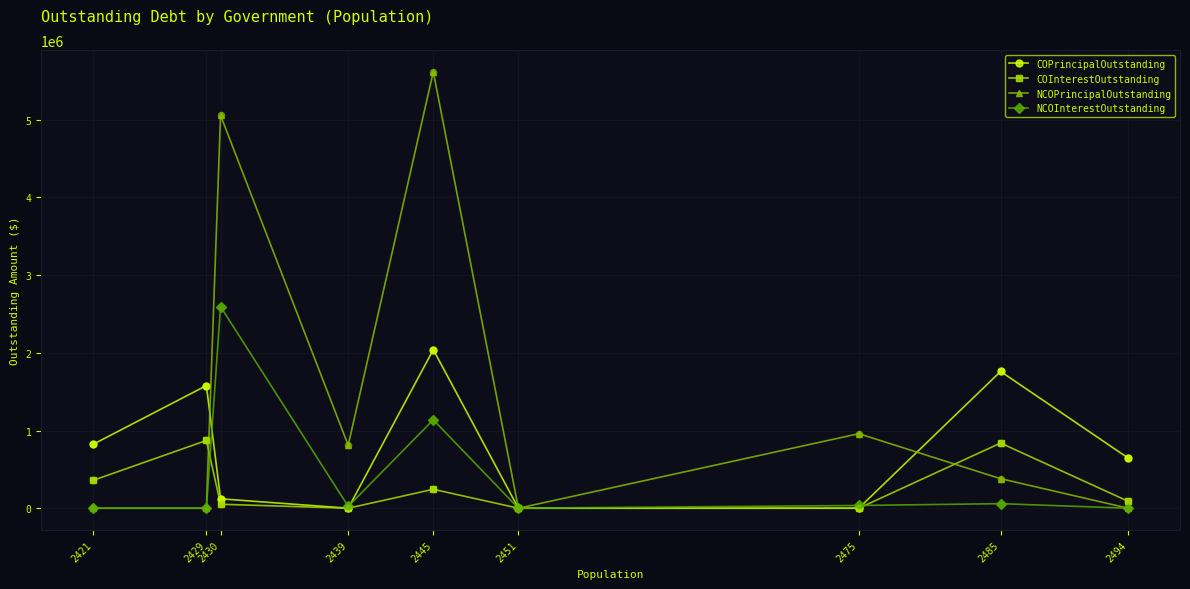

Which series has the largest total across all categories?

NCOPrincipalOutstanding